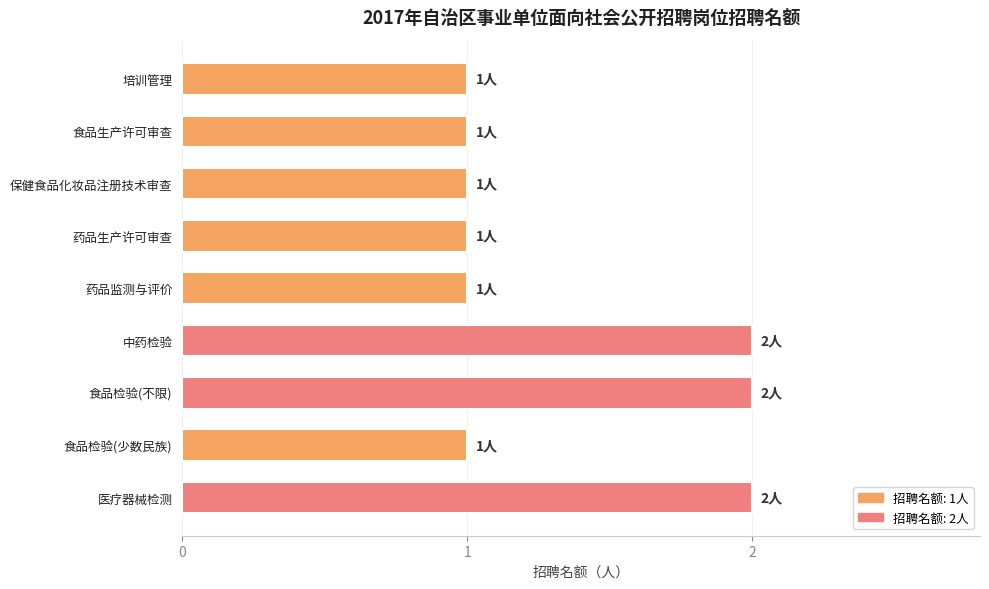

What position from the bottom is 食品检验(不限)?

3